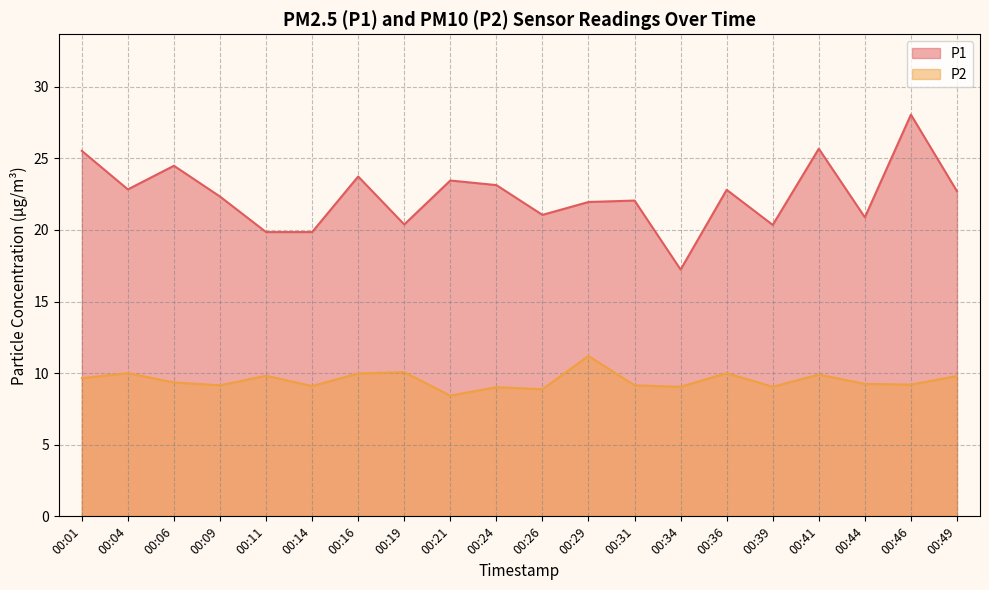

What is the value of the P1 point at the 19th from the left?

28.1